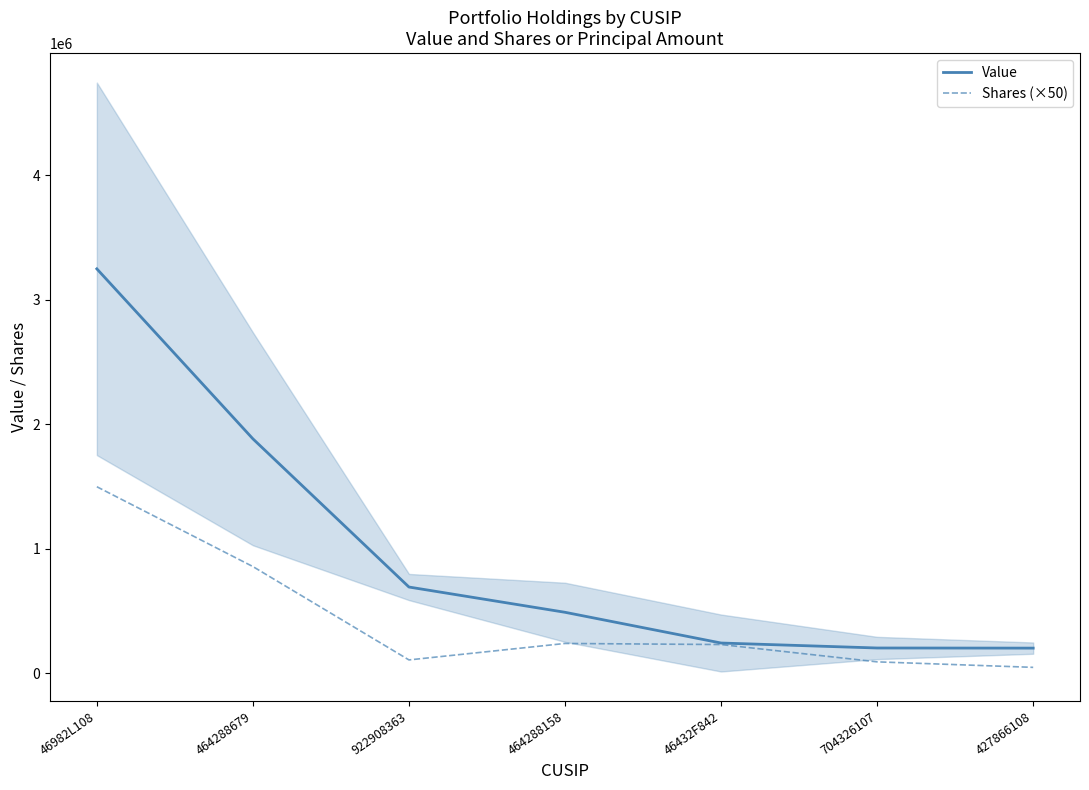

What is the approximate value of Value at 704326107?

201000